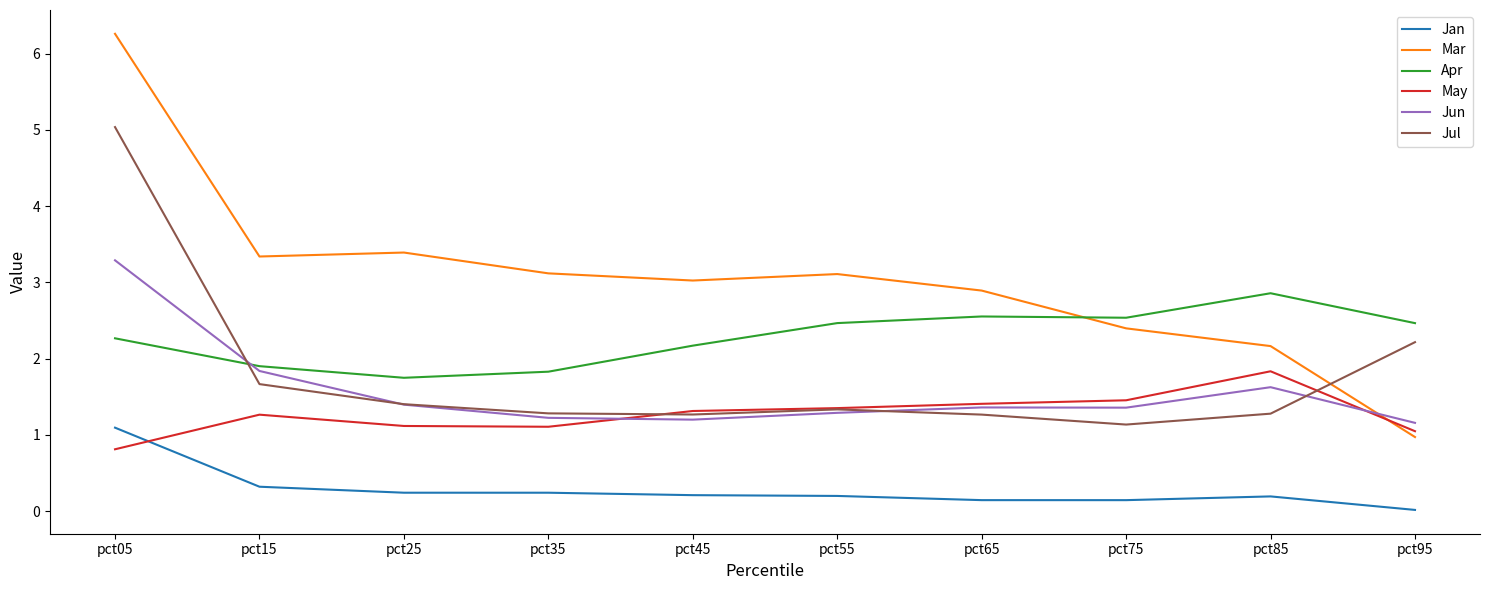

What is the sum of the May values at pct95 and pct75?

2.5